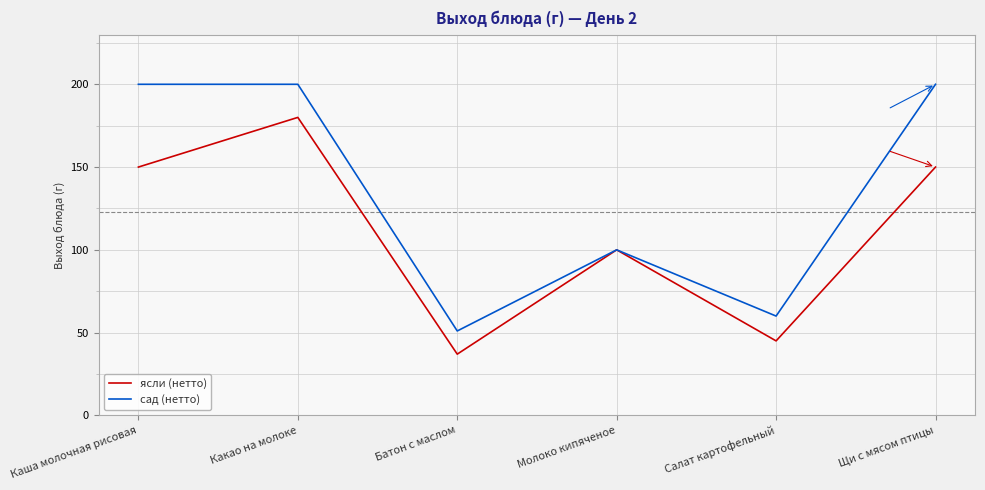

What is the average value of the сад (нетто) series?

135